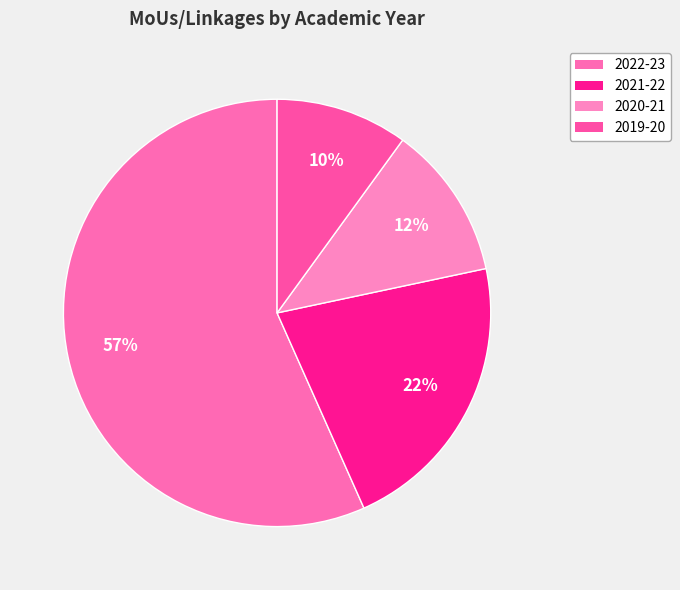

How many slices are in this pie chart?

4